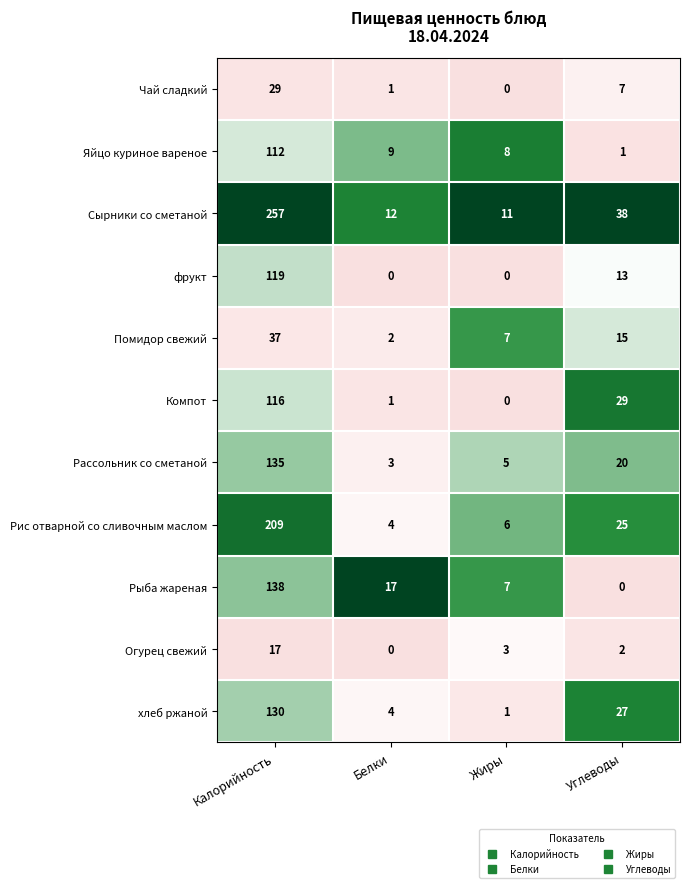

At which category is the sum across all series the highest?

Калорийность